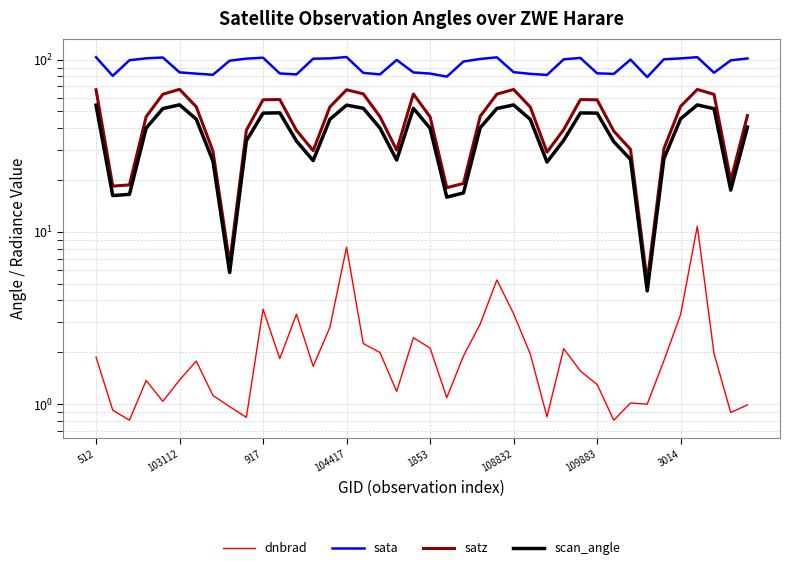

What is the spread (max minus min) of values at 9?

100.5